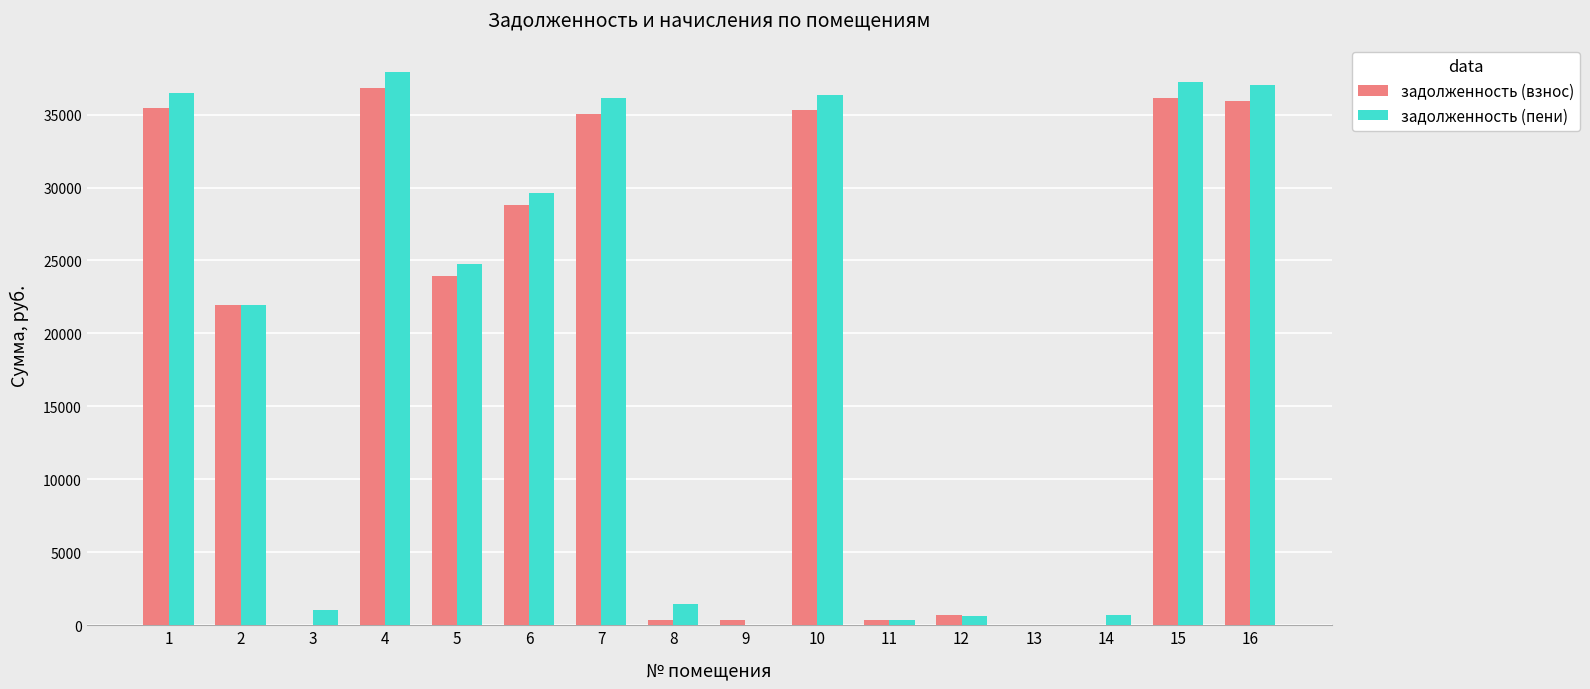

The value of задолженность (пени) at 4 is 37911.8. True or false?

True